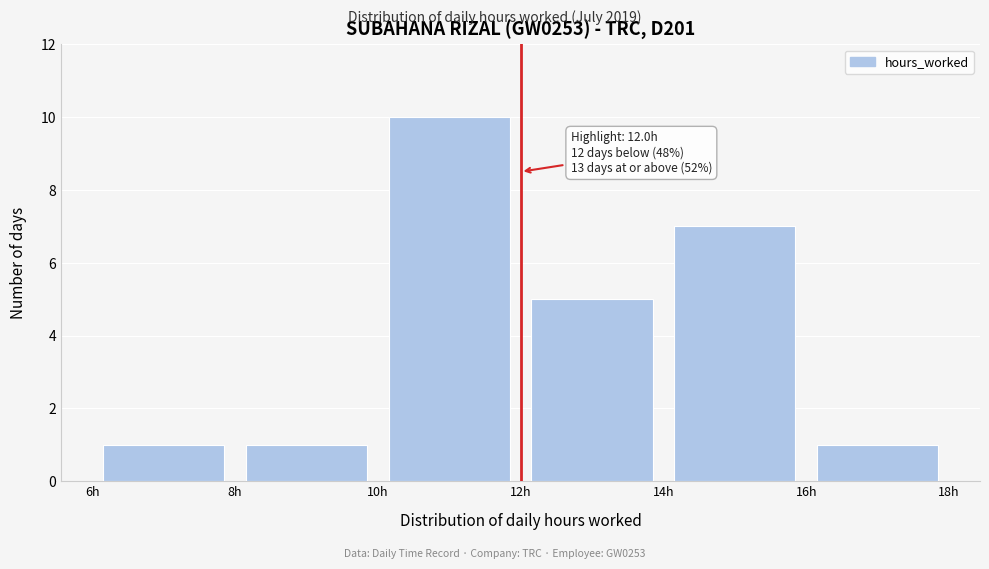

Over which range of the x-axis is the bar tallest?

10 to 12